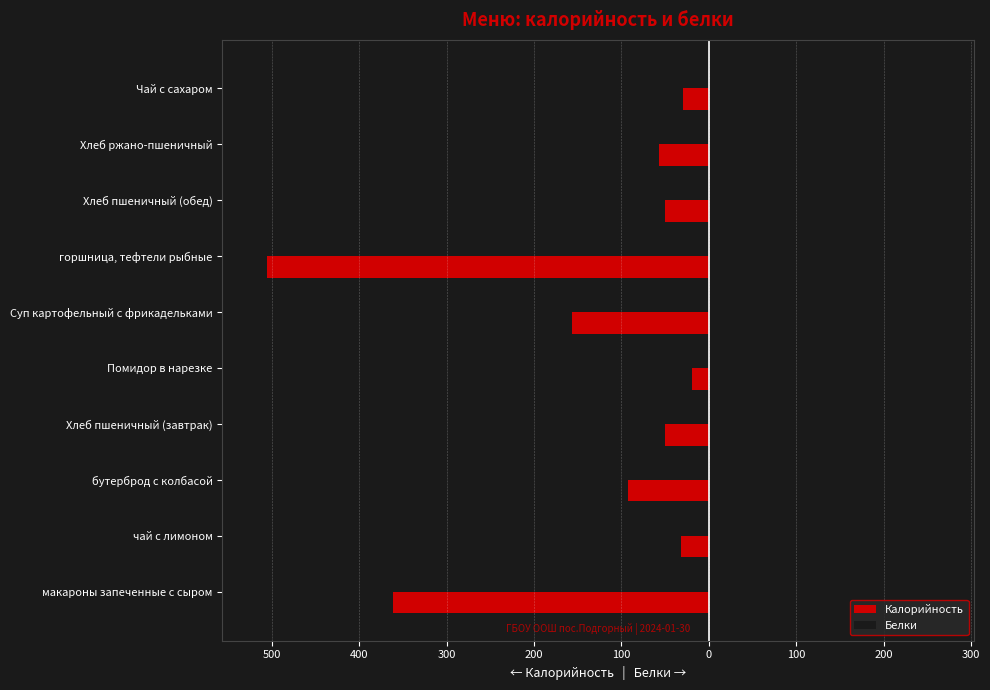

Reading left to right, extract all data points from this chart.

Калорийность: -362	-32	-92	-50	-19	-156	-506	-50	-57	-29
Белки: 13	0	2	3	1	9	34	3	2	0